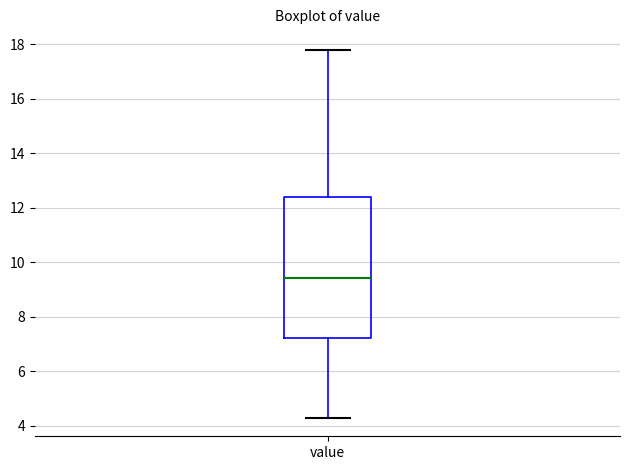

Read this box plot against the y-axis: the position of the median line, the range covered by the box, and the ends of both whiskers. The values are not printed on the chart, so give them approximately, as read against the axis.

median 9.4, box 7.2 to 12.4, whiskers 4.2 to 17.8